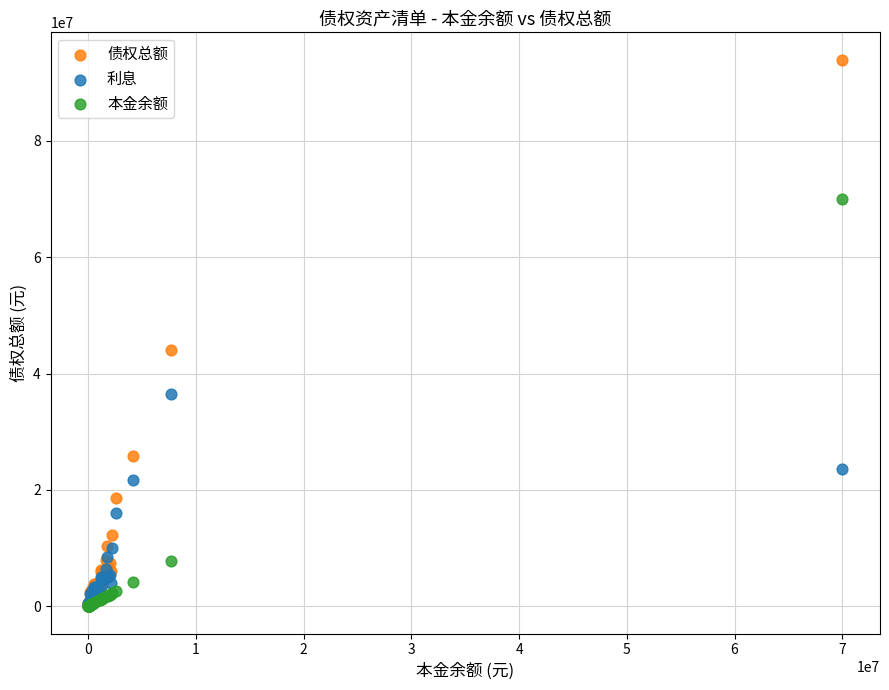

Across all series, what Y value is closest to 46989333?

44139189.7